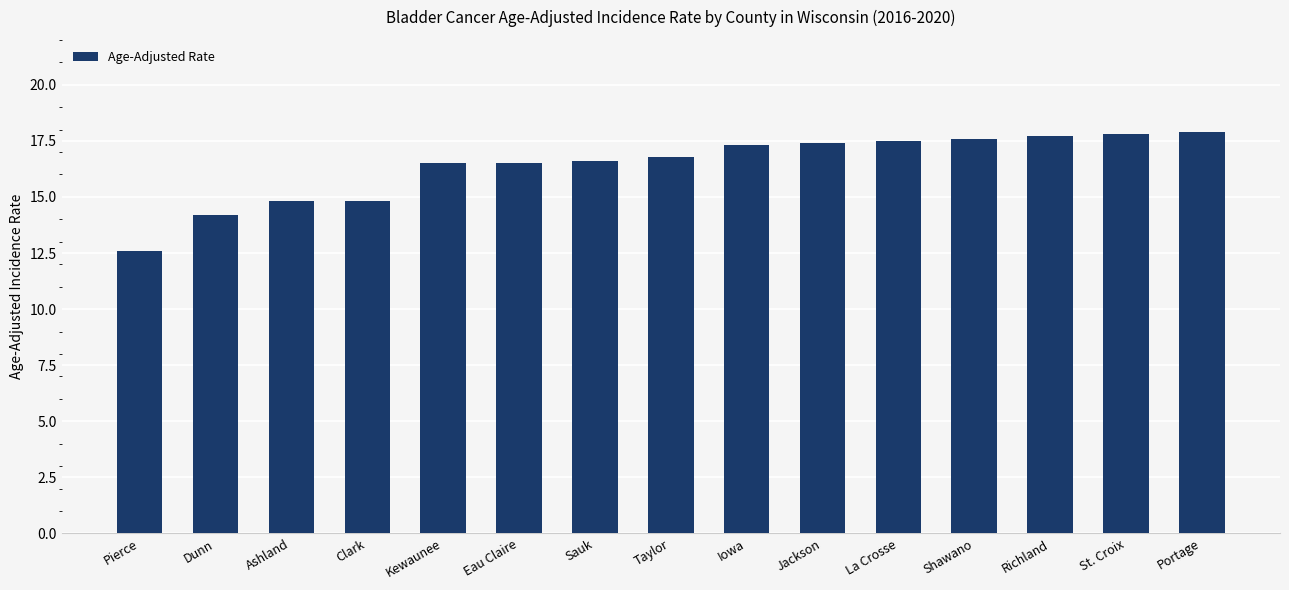

True or false: the data shows 3.4 at Dunn.

False